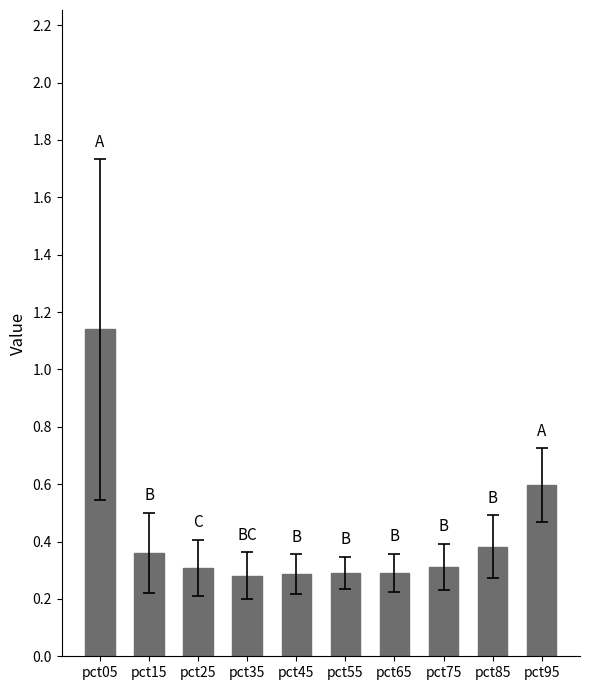

Which category has the highest value across all series?

pct05